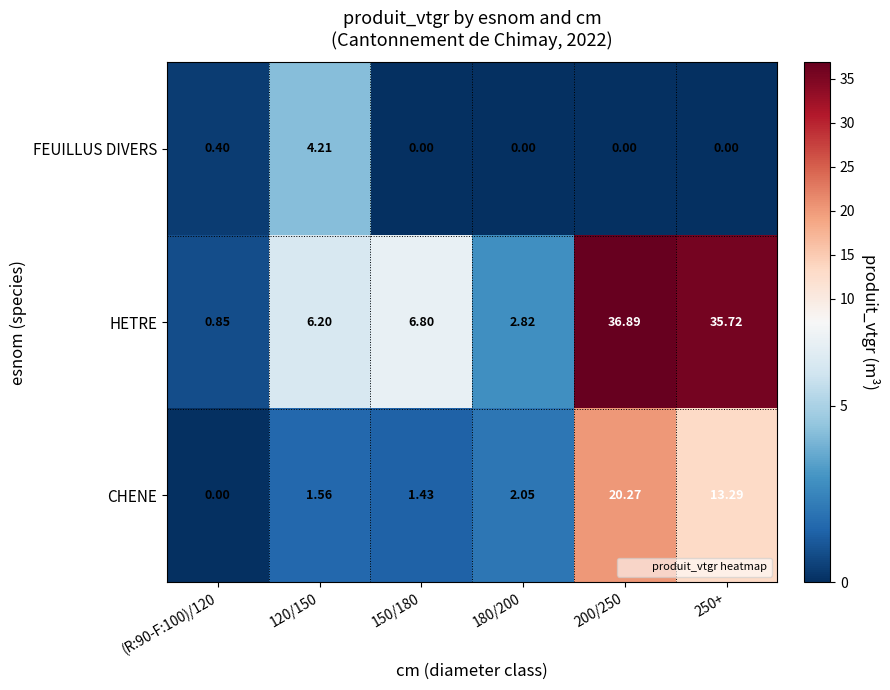

Which series has the widest spread of values?

HETRE